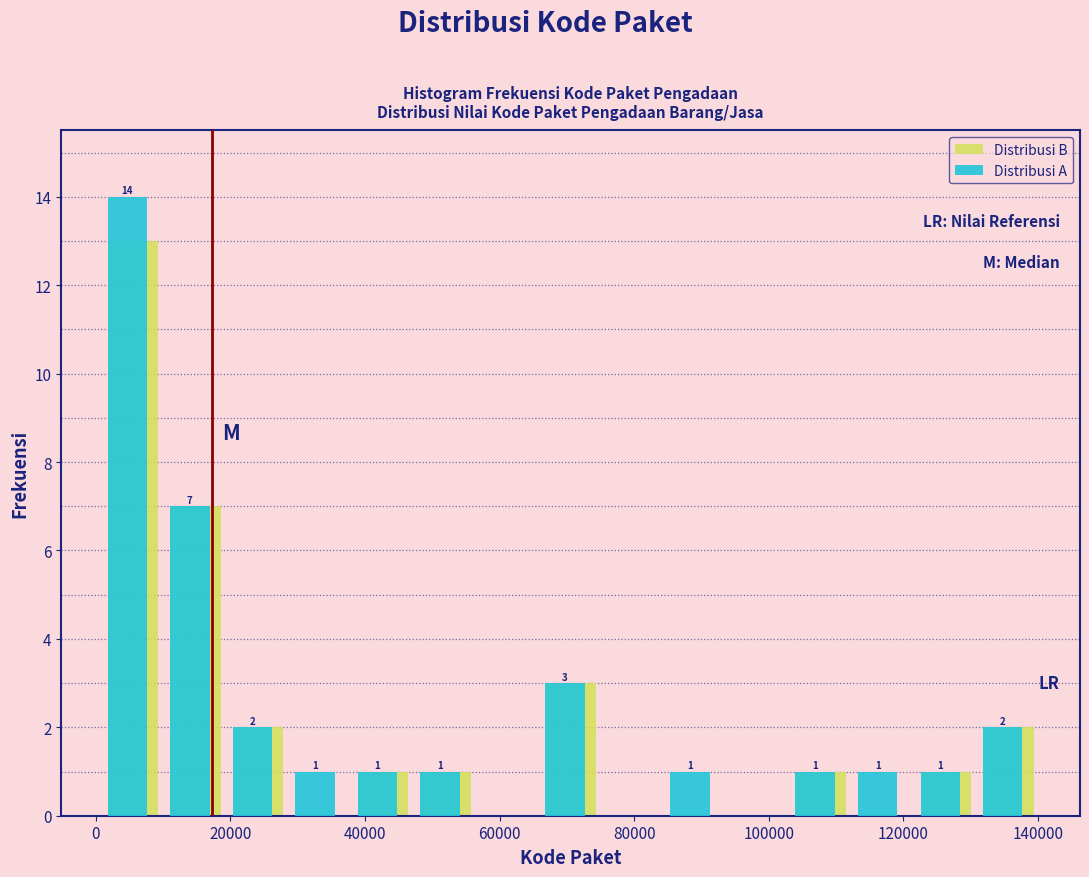

In the Distribusi B series, which range on the x-axis has the tallest bar?

0 to 10000